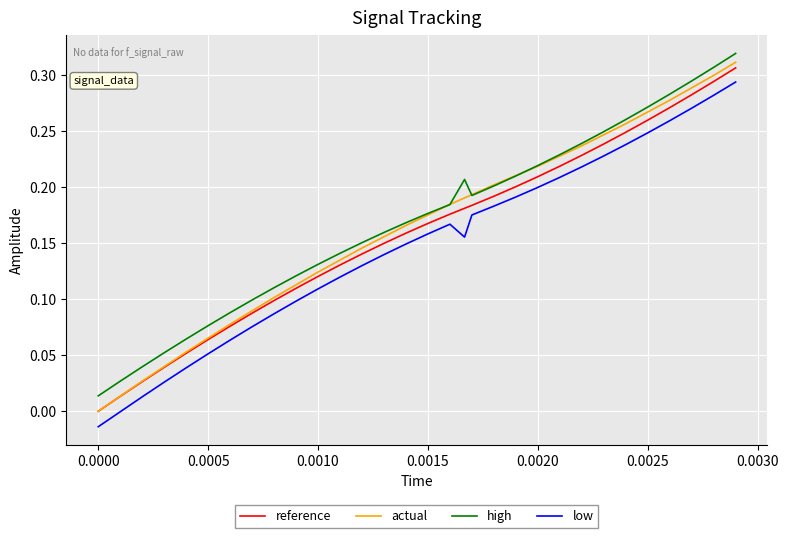

Which series has the widest spread of values?

actual